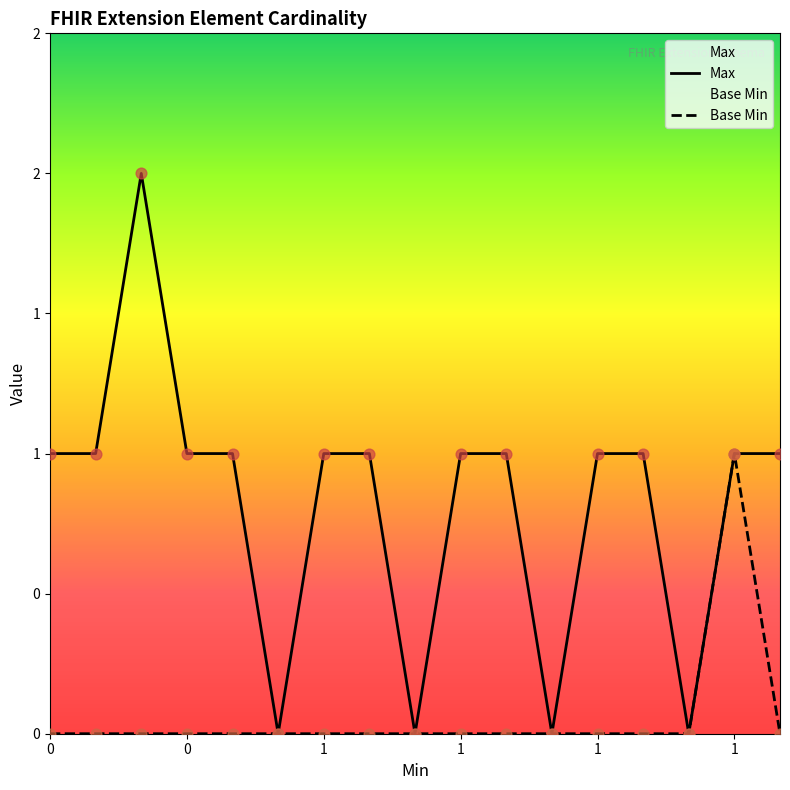

At how many categories does at least one series exceed 1?

1